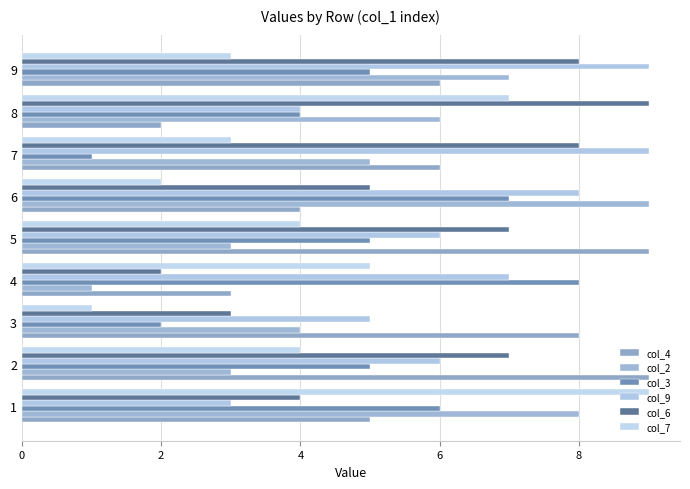

How many data points does each series have?

9